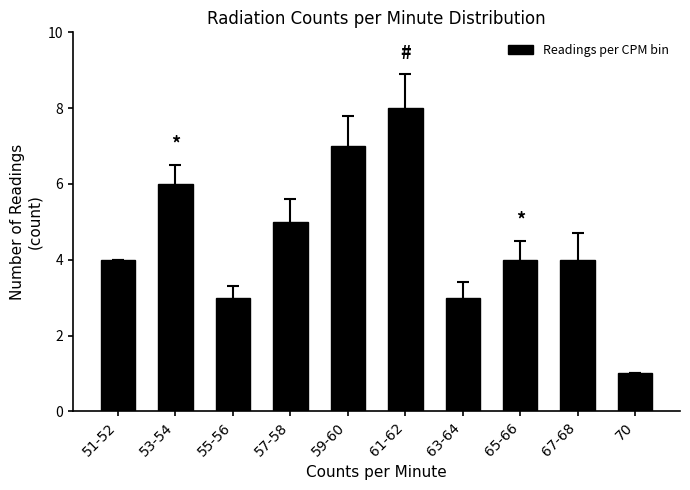

What is the minimum value shown in the chart?

1